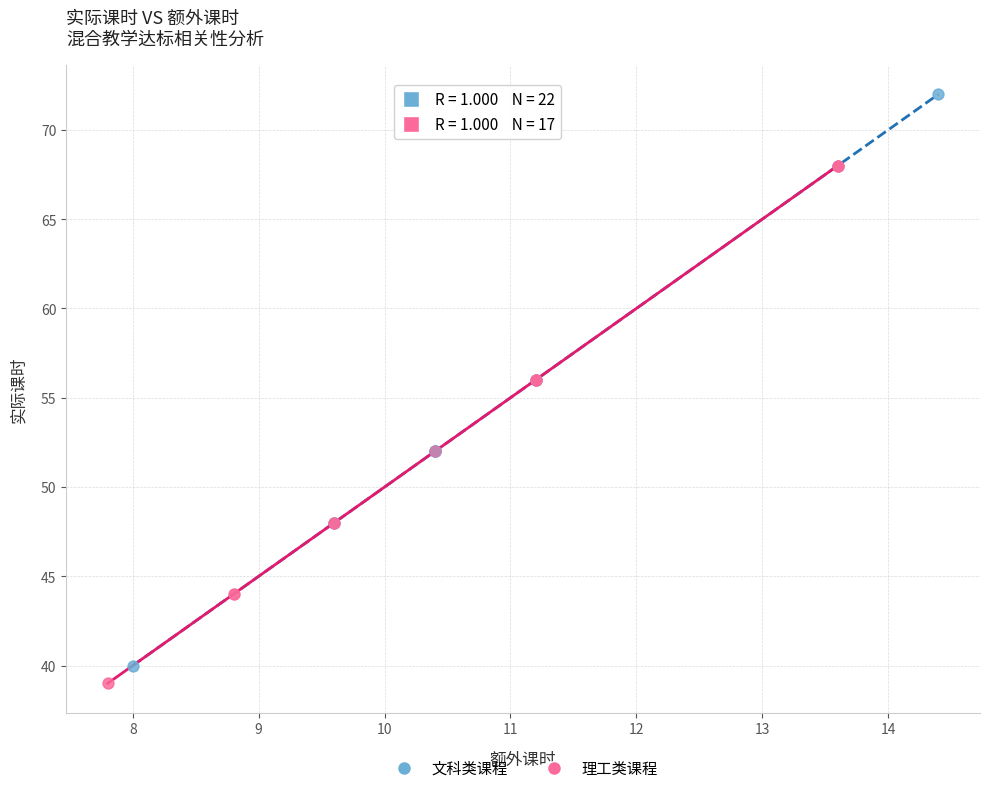

Which series reaches the maximum Y coordinate?

文科类课程